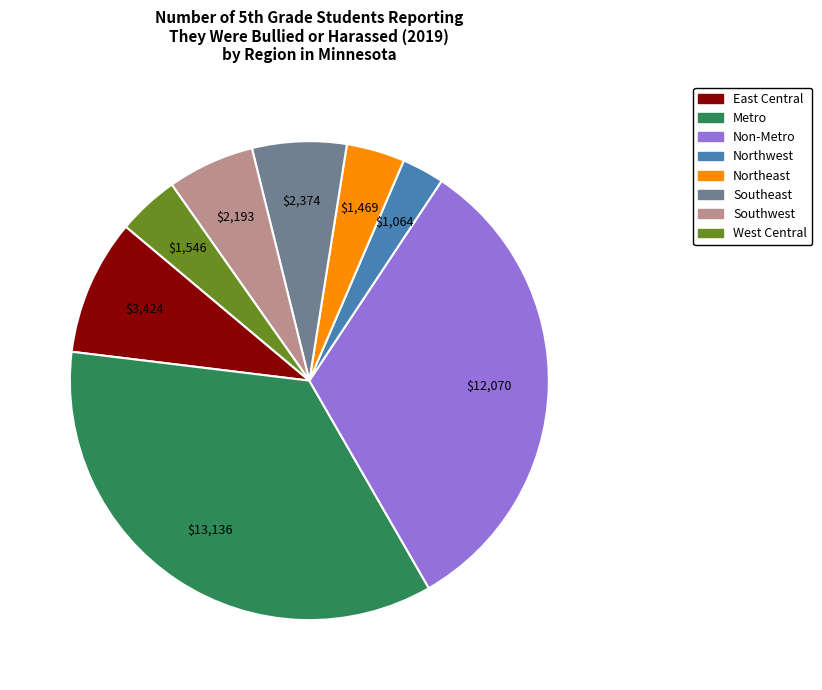

Count the number of slices in the pie.

8